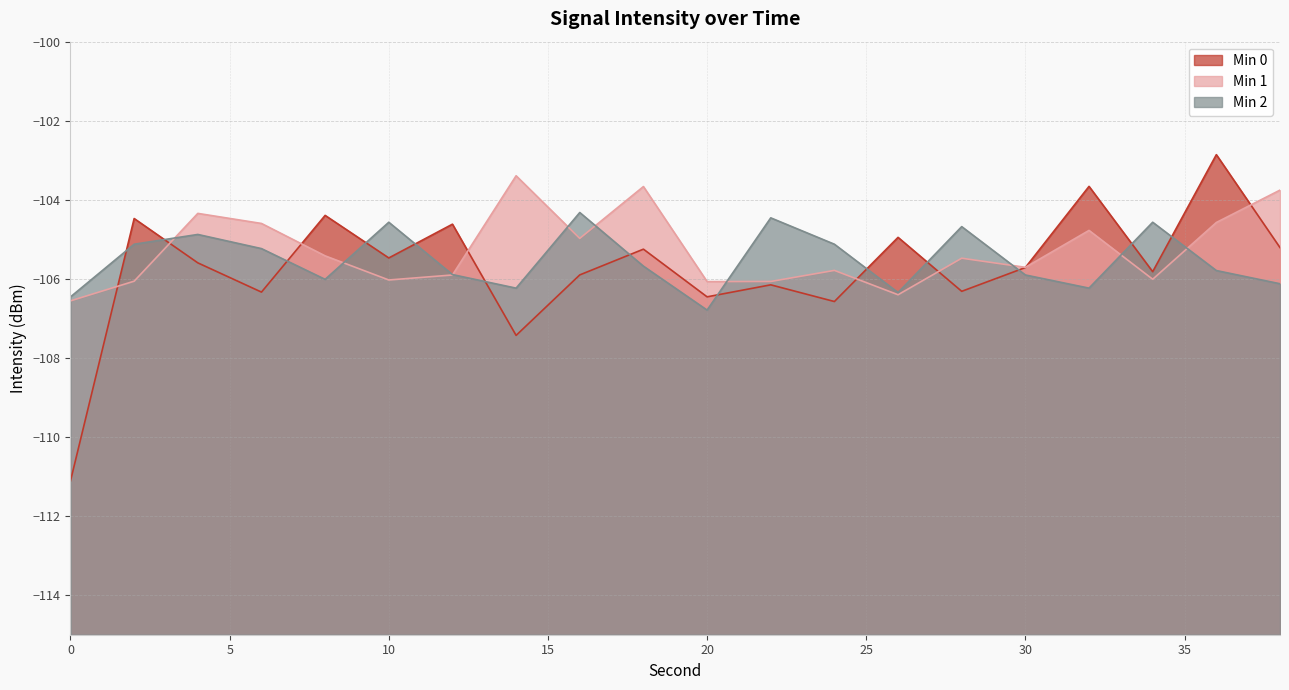

At how many categories does at least one series exceed -103?

1